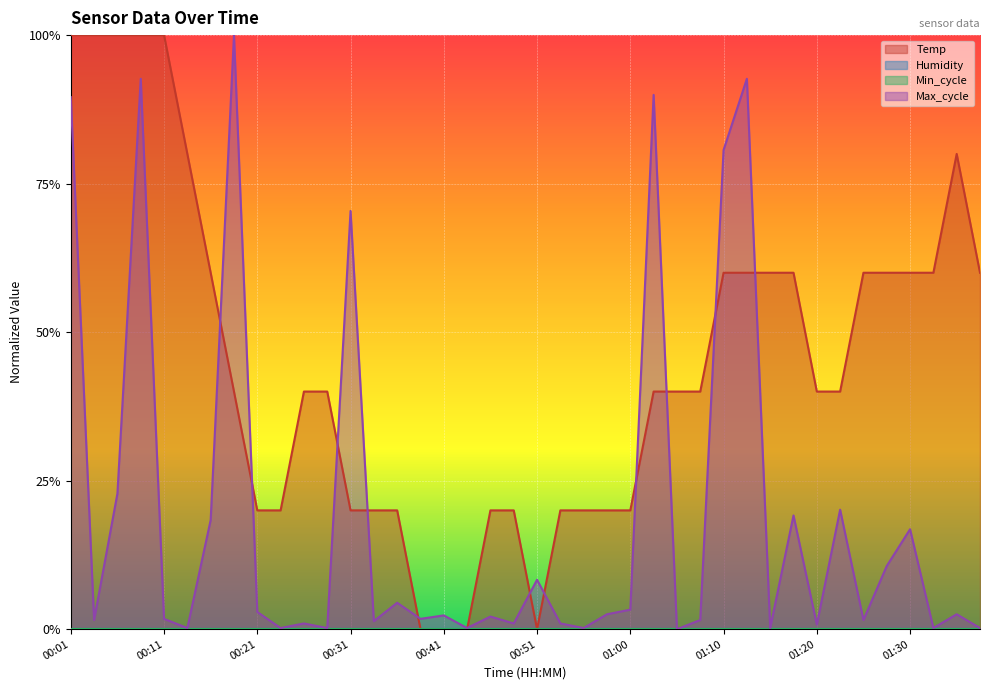

Where do Temp and Max_cycle first cross each other?

00:16 and 00:18